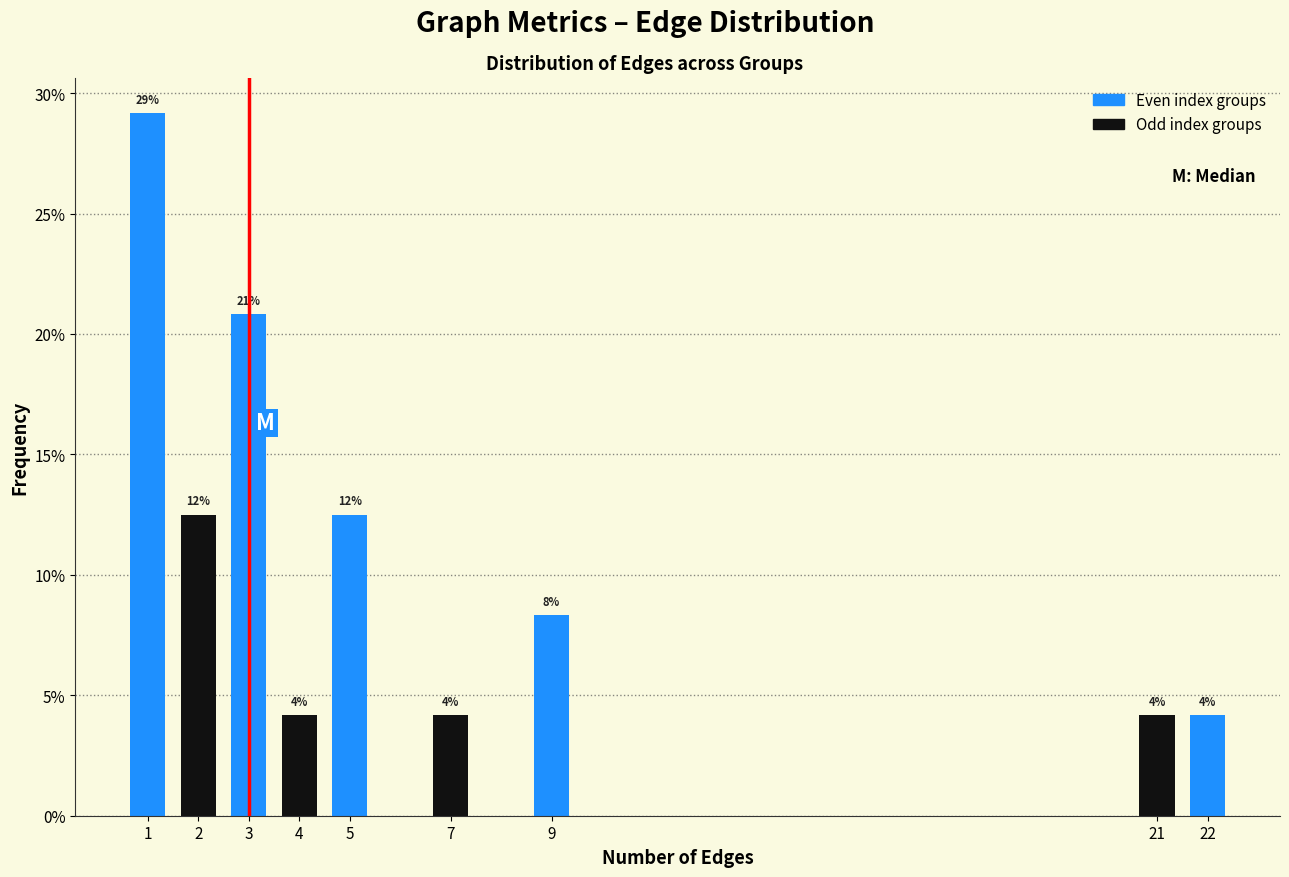

Are the bars horizontal?

No